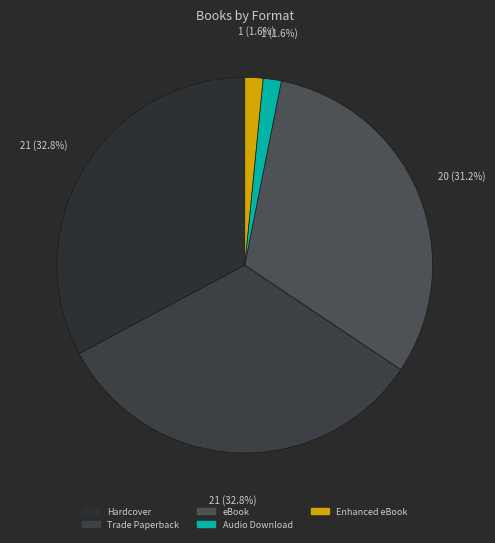

Is Trade Paperback the majority of the pie?

No